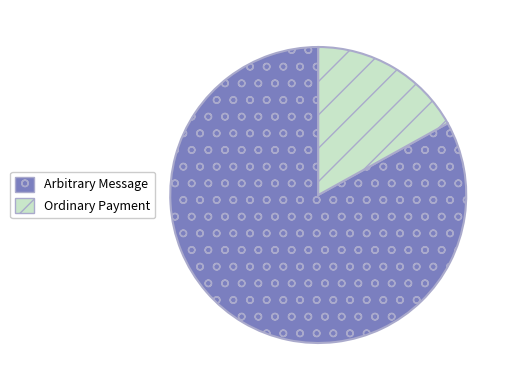

Rank the categories by value from lowest to highest.

Ordinary Payment, Arbitrary Message